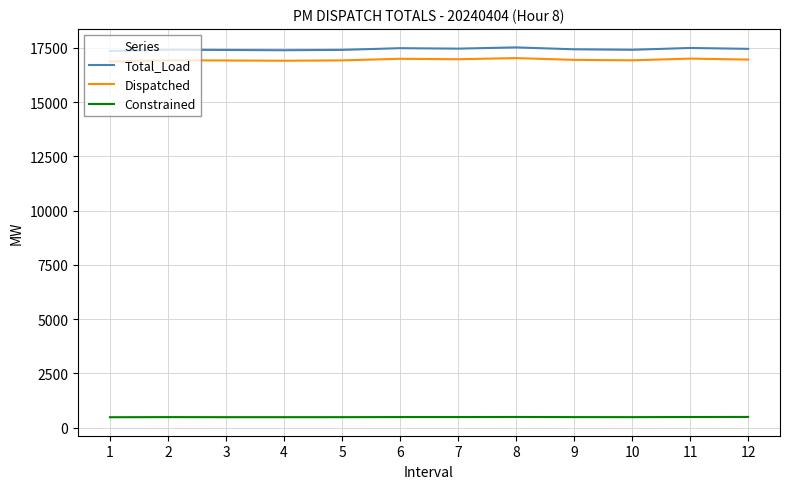

What is the difference between the second highest and minimum values in the Total_Load series?

141.6